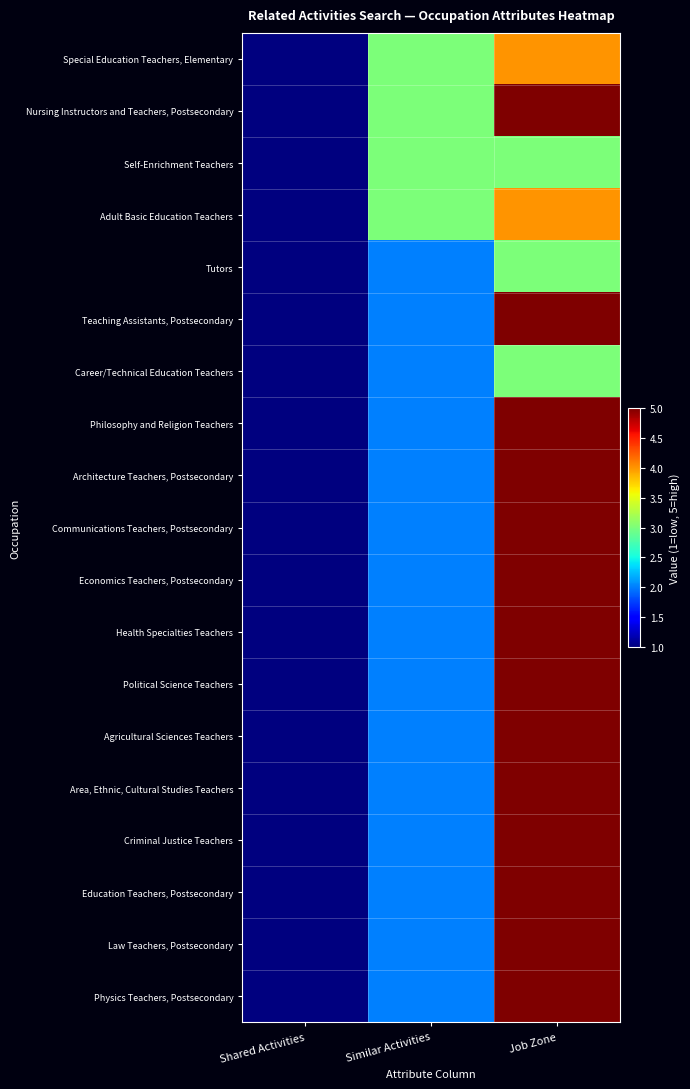

Which category has the highest value across all series?

Job Zone